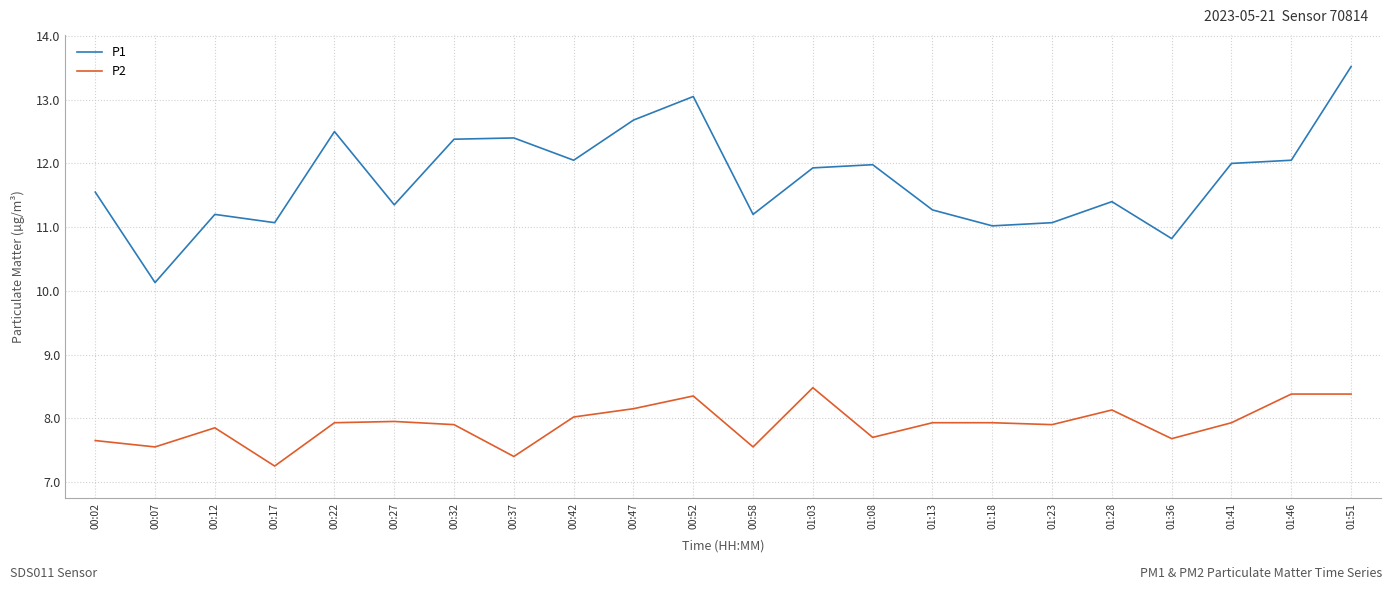

Which category has the highest value in the P1 series?

01:51